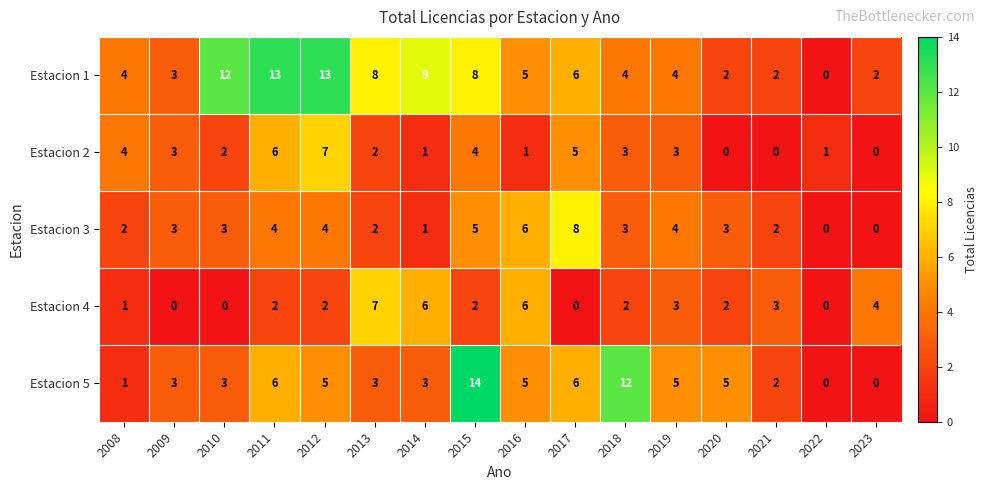

Count the number of data series in this chart.

5